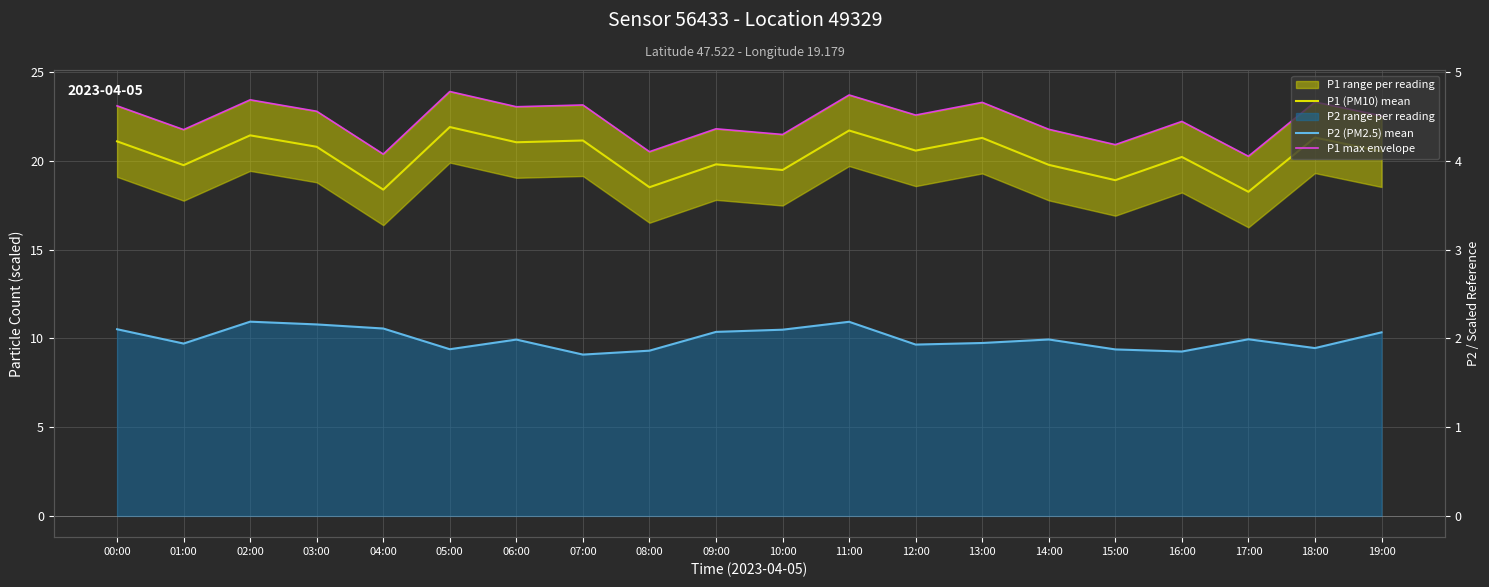

What is the spread (max minus min) of values at 18:00?

13.9